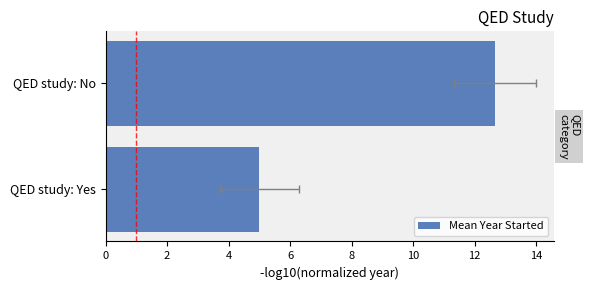

True or false: the data shows 5.0 at QED study: Yes.

True